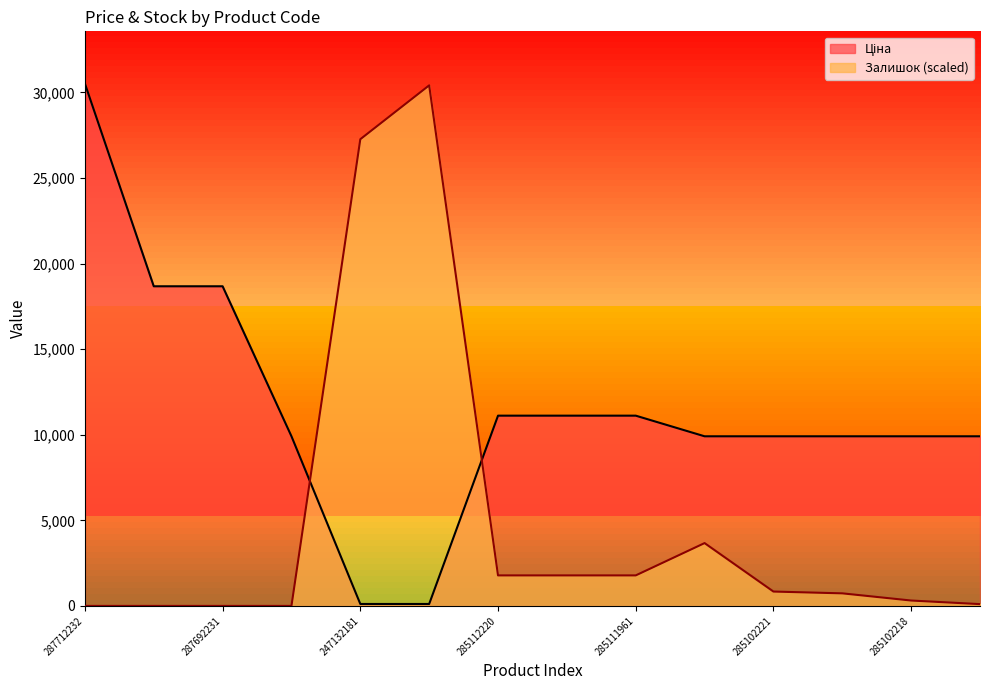

True or false: Залишок has a value of 18586.3 at 287692233.

False